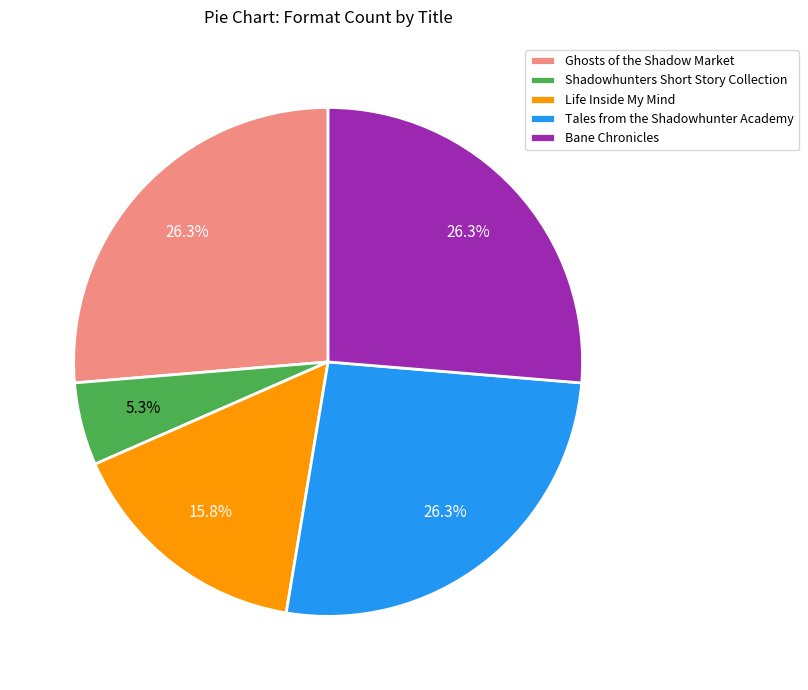

Count the number of slices in the pie.

5